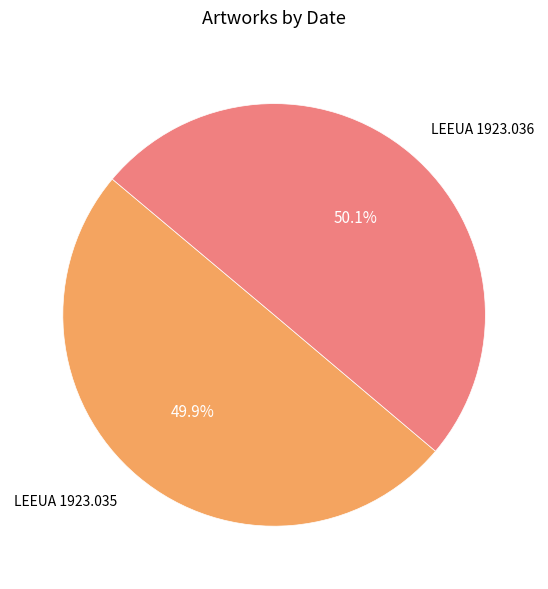

Is there any slice that represents more than half of the pie?

Yes